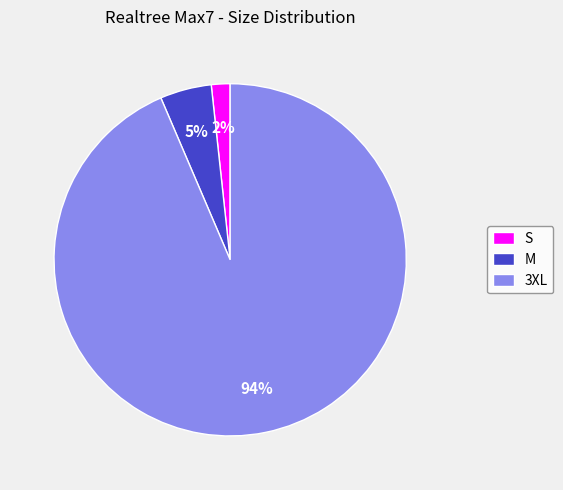

To the nearest percent, what is the average slice percentage?

33%